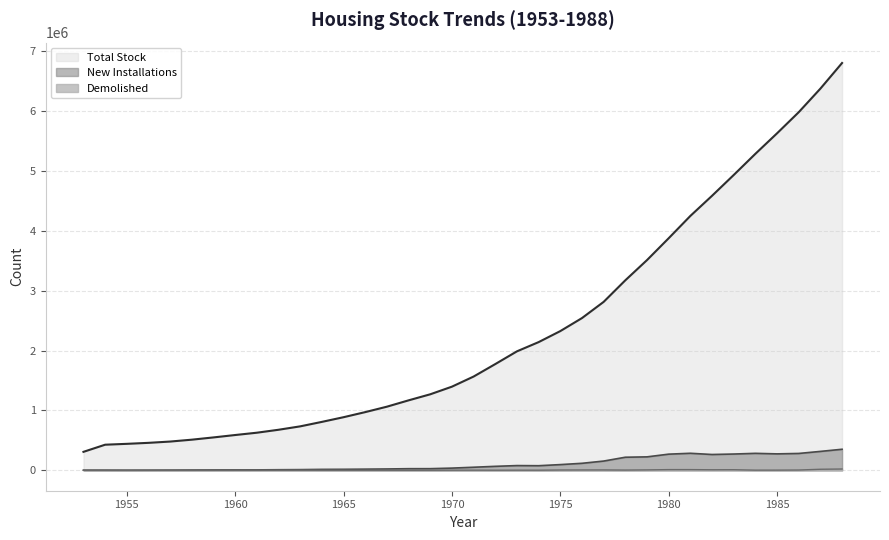

Rank the series by their maximum value, from lowest to highest.

Demolished, New Installations, Total Stock